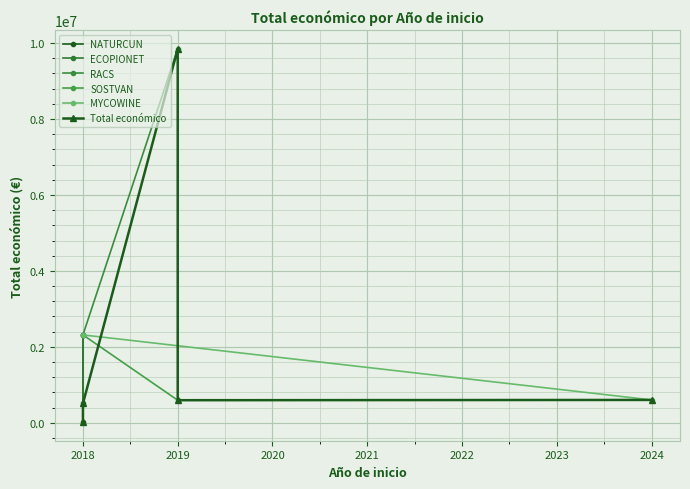

What is the difference between the maximum and second lowest values?

9338913.0